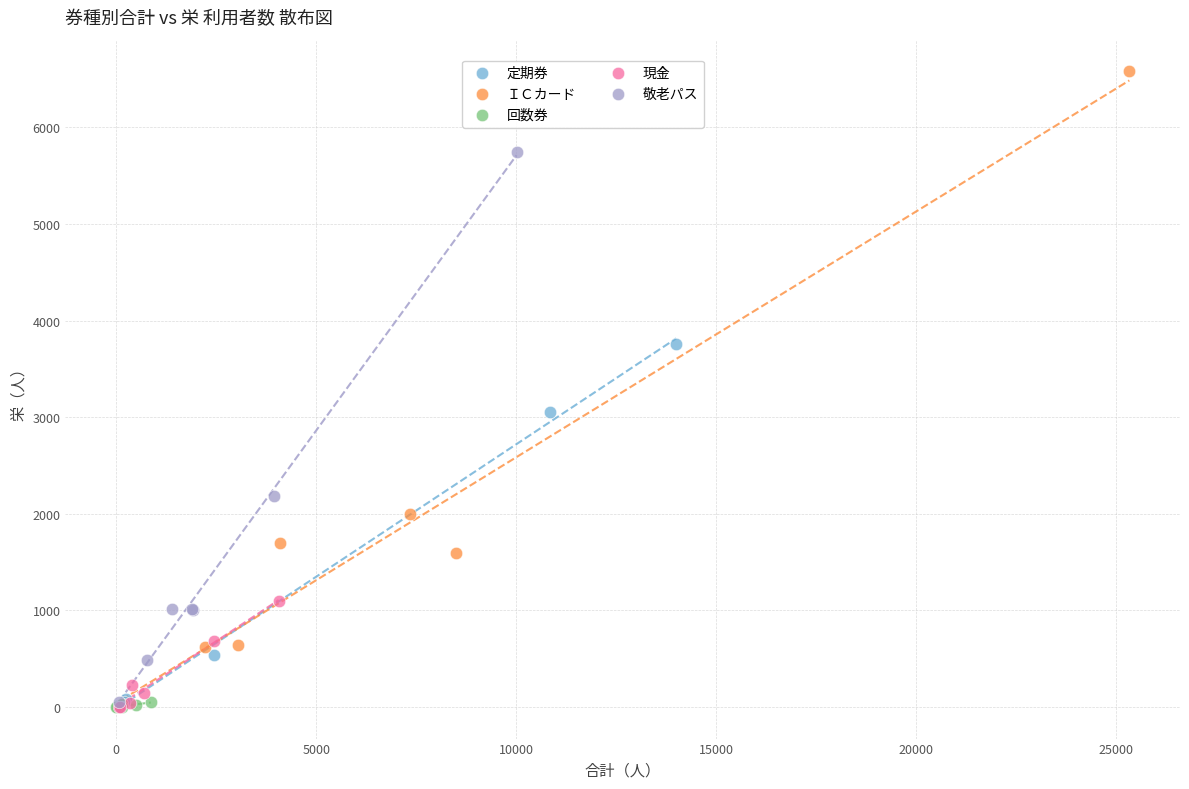

Which series has the widest spread of Y values?

ＩＣカード